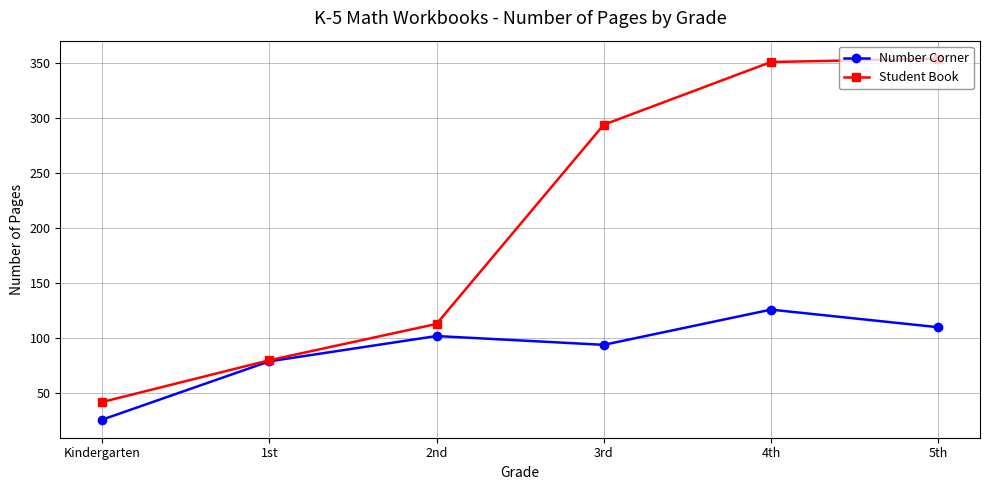

What value does the Student Book series have at 2nd?

113